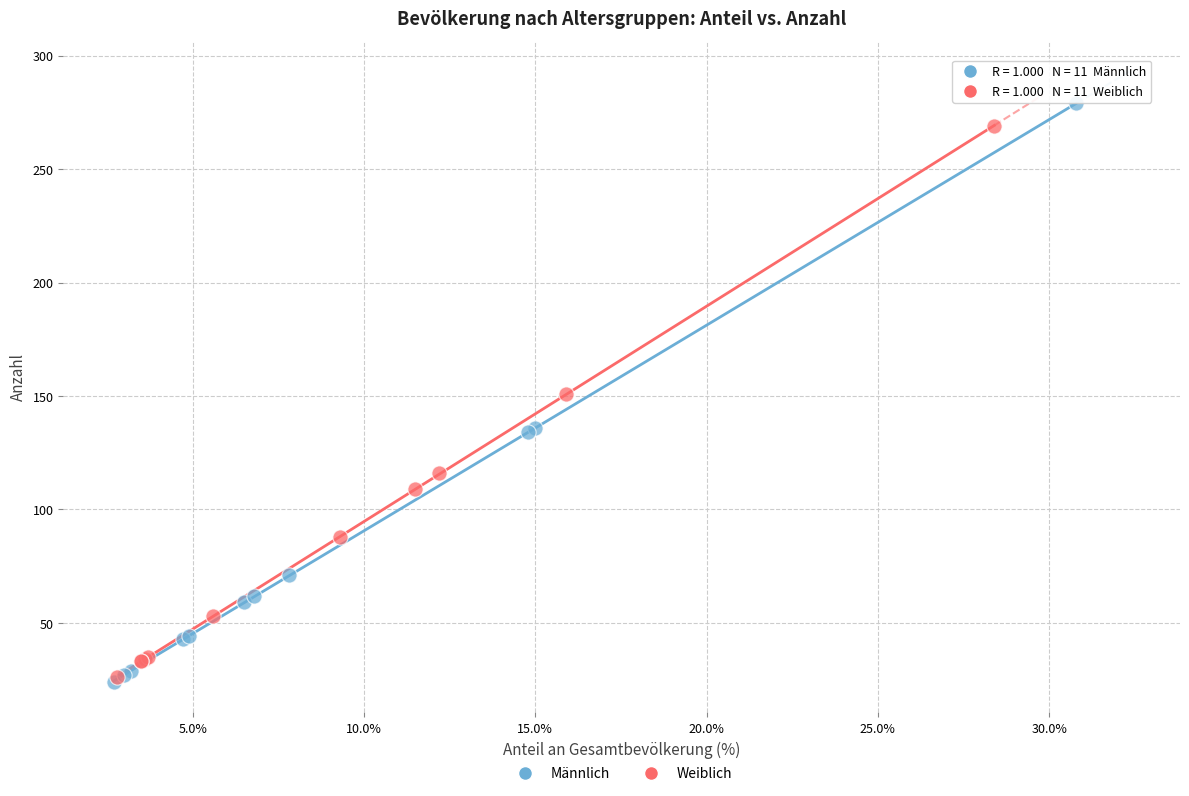

Which series has the largest Y range (max minus min)?

Männlich